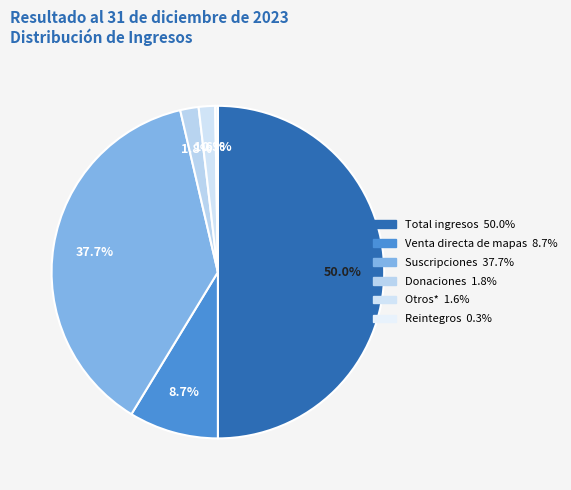

To the nearest percent, what is the difference between the largest and smallest slice percentages?

50%